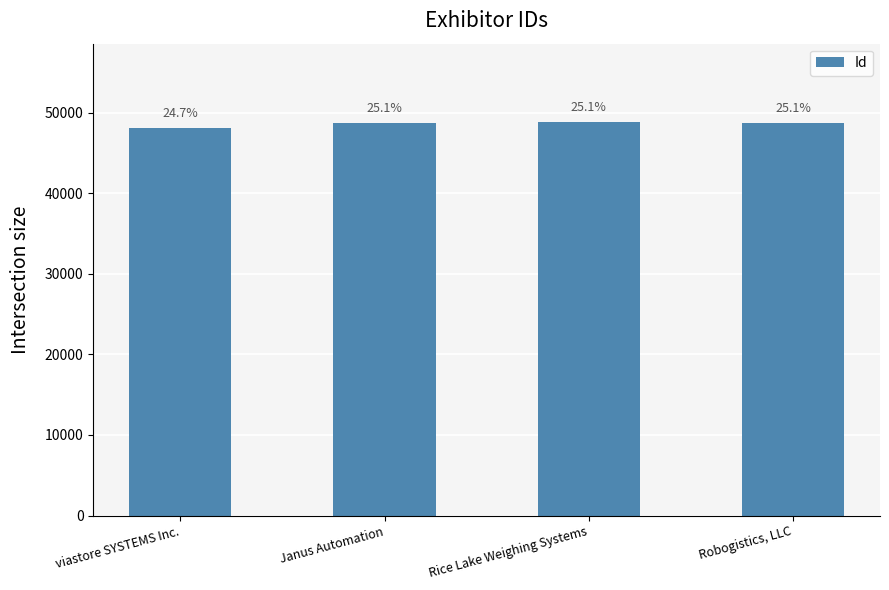

Reading right to left, list all the values displayed in this chart.

48769	48807	48707	48072